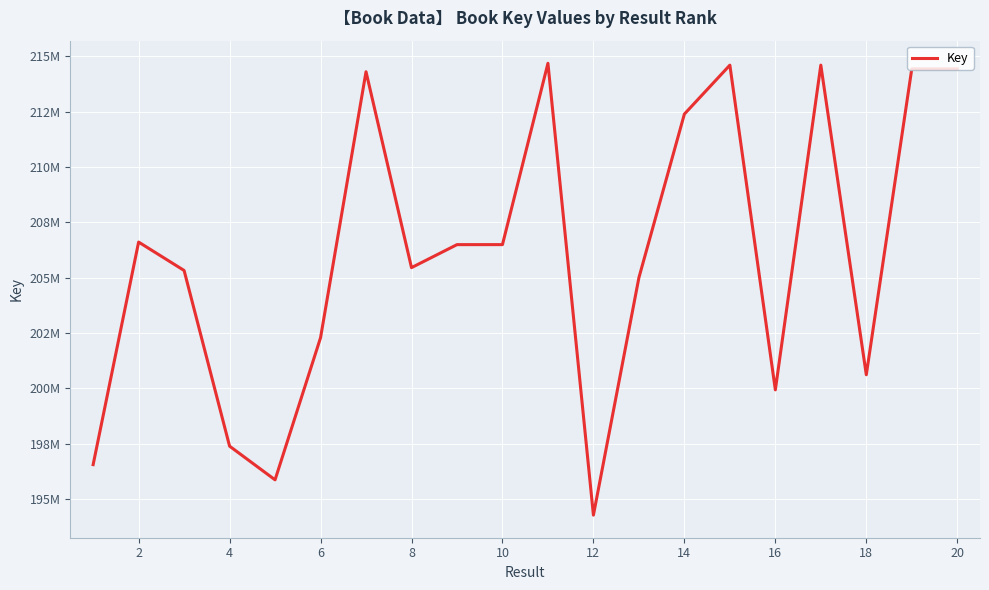

Does the chart have visible grid lines?

Yes